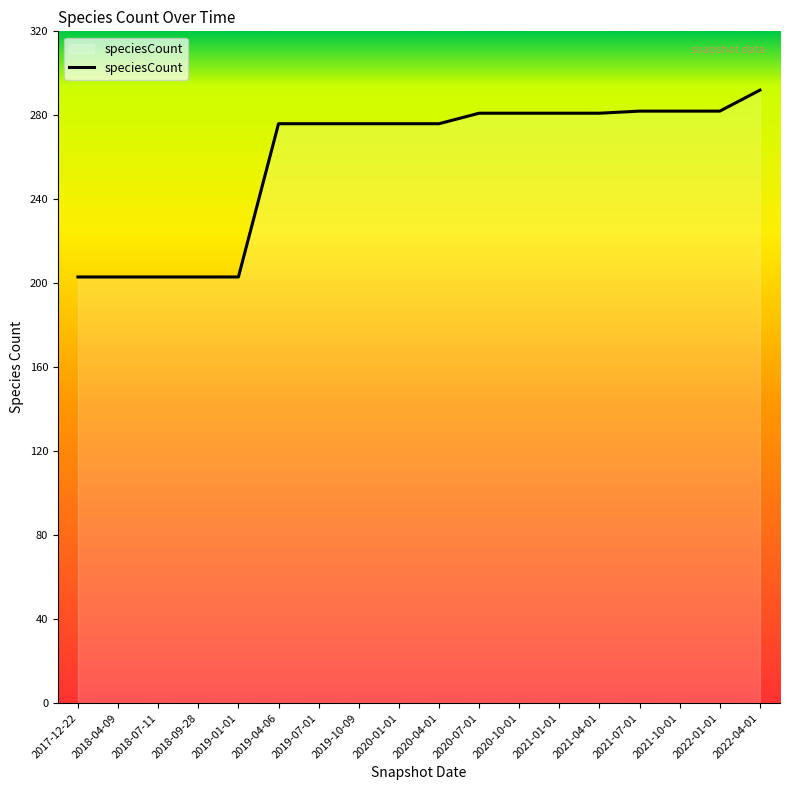

The value at 2018-04-09 is 203. True or false?

True